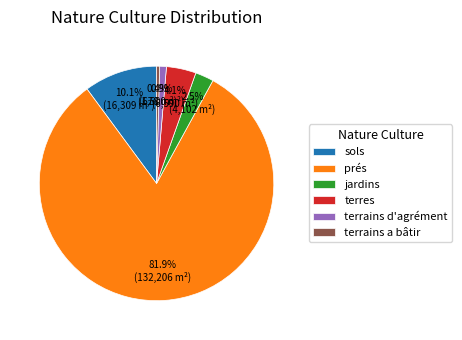

Does any single category account for the majority?

Yes